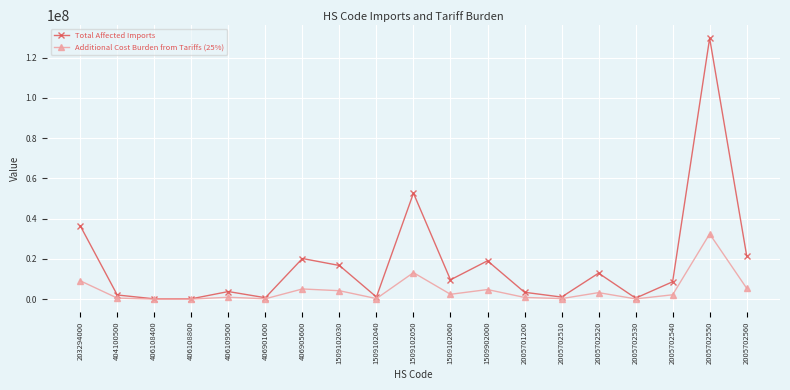

What value does the Total Affected Imports series have at 2005701200?

3404476.0